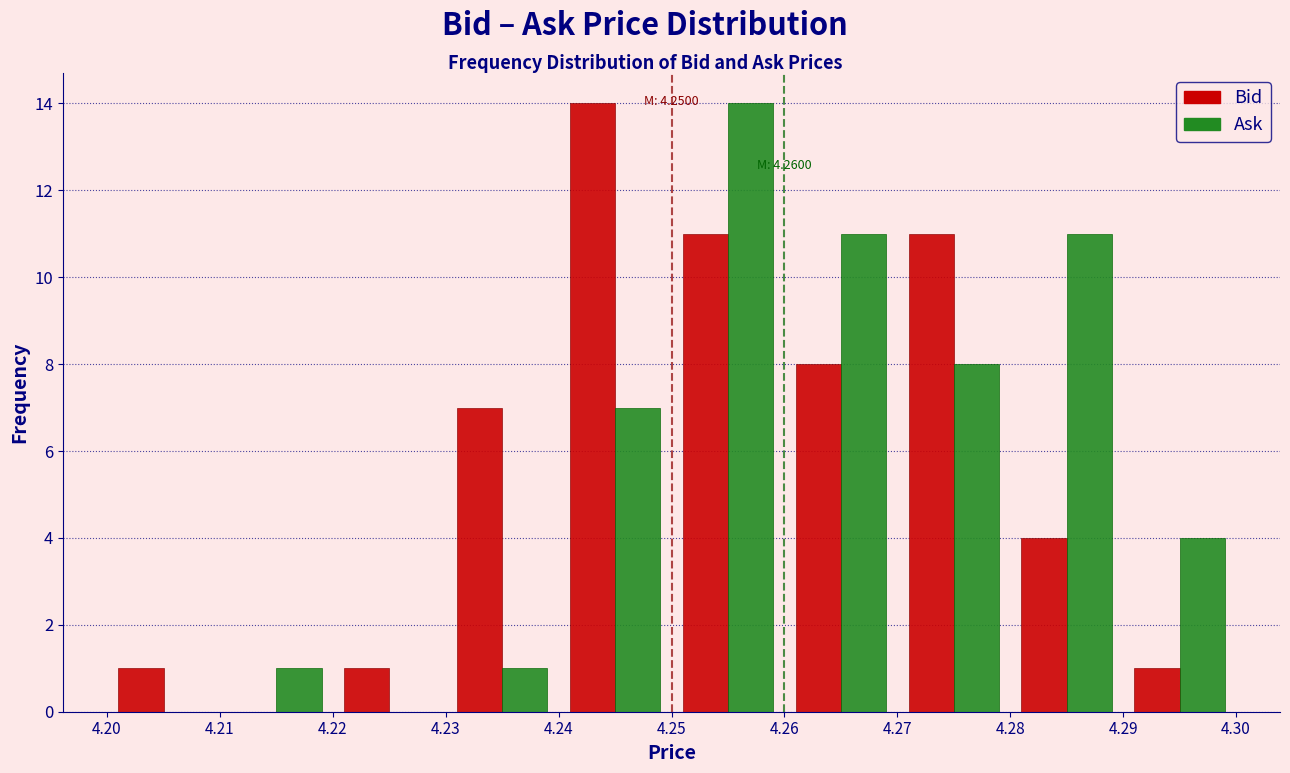

In the Bid series, which range on the x-axis has the tallest bar?

4.24 to 4.25